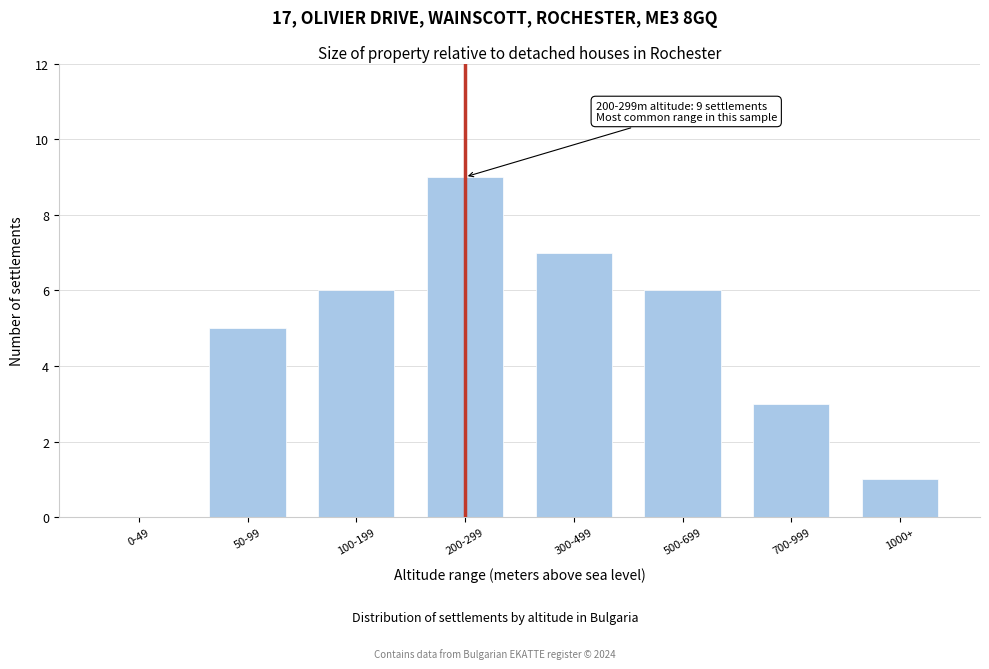

Reading right to left, what are all the values shown in this chart?

1000+=1	700-999=3	500-699=6	300-499=7	200-299=9	100-199=6	50-99=5	0-49=0